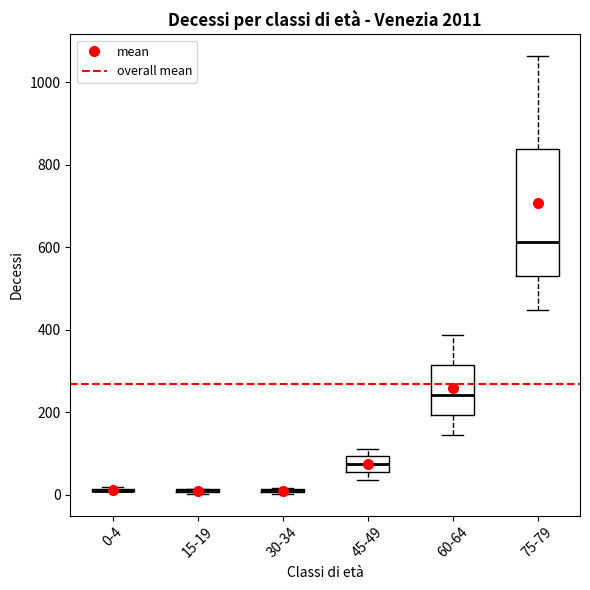

Where does the median line of the box for 60-64 sit on the y-axis? The values are not printed on the chart, so give them approximately, as read against the axis.

240